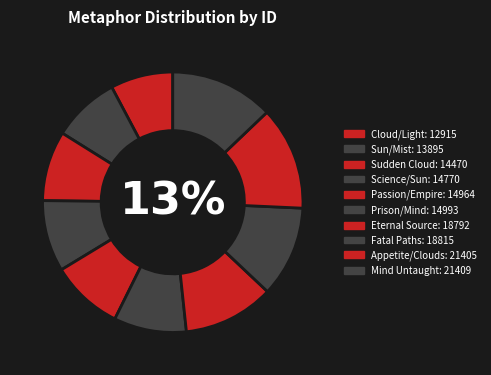

How many slices are in this pie chart?

10